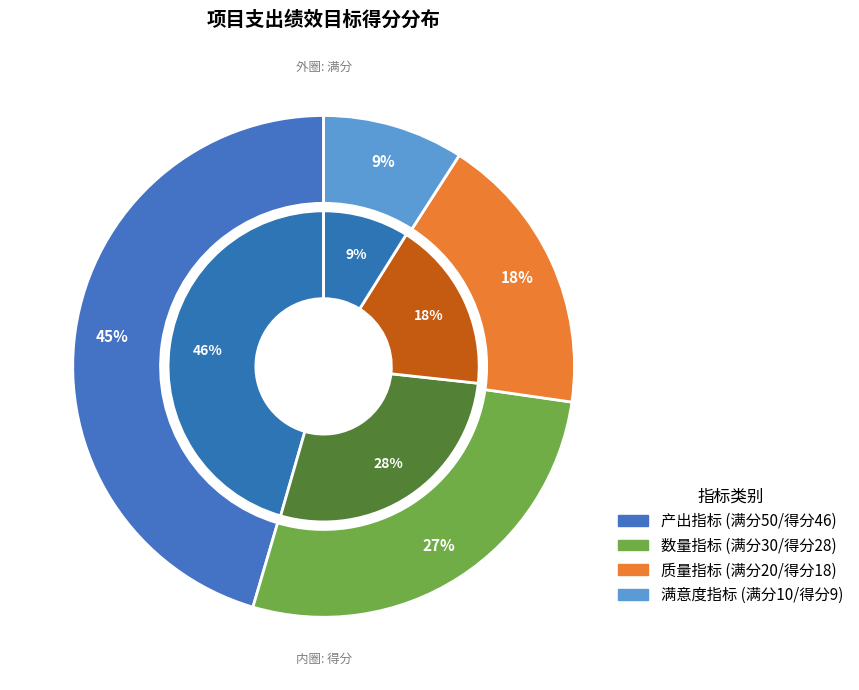

Count the number of slices in the pie.

4